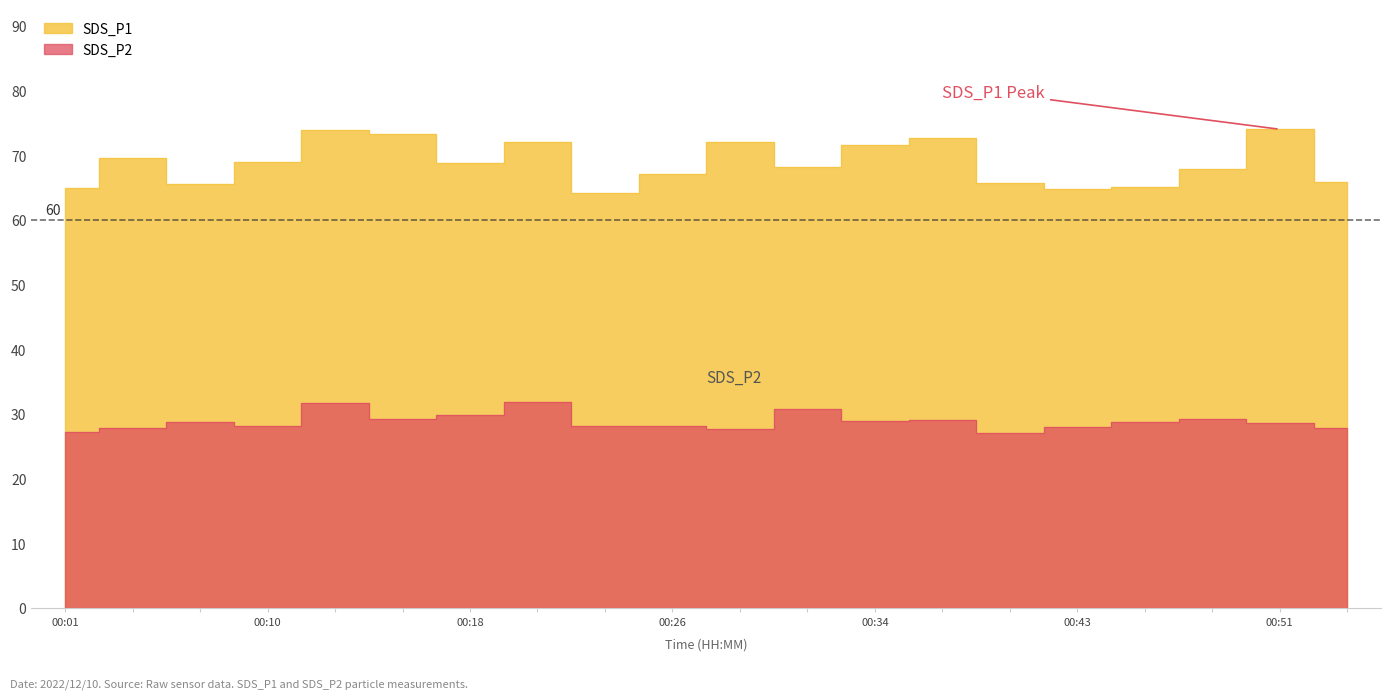

The SDS_P2 series shows 17.2 at 00:40. True or false?

False